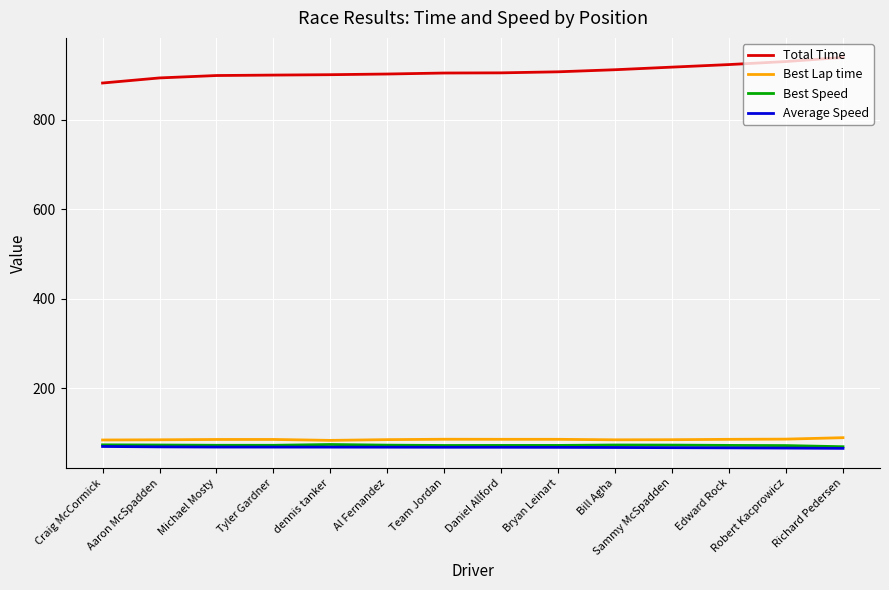

True or false: Average Speed has a value of 118.8 at Daniel Allford.

False